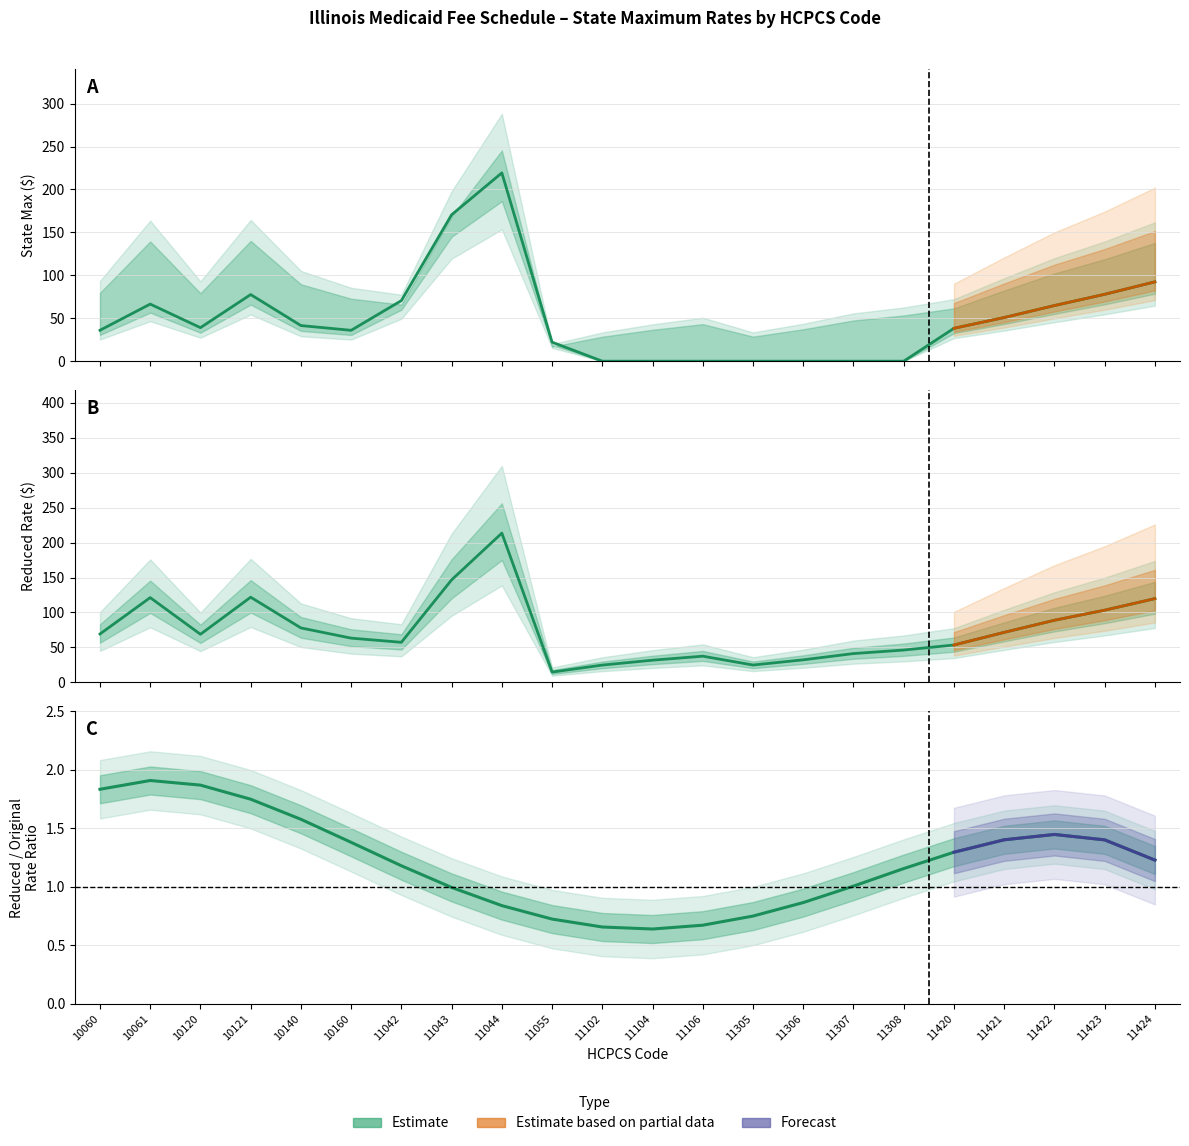

Between 11104 and 11423, which series saw the biggest shift?

State Max